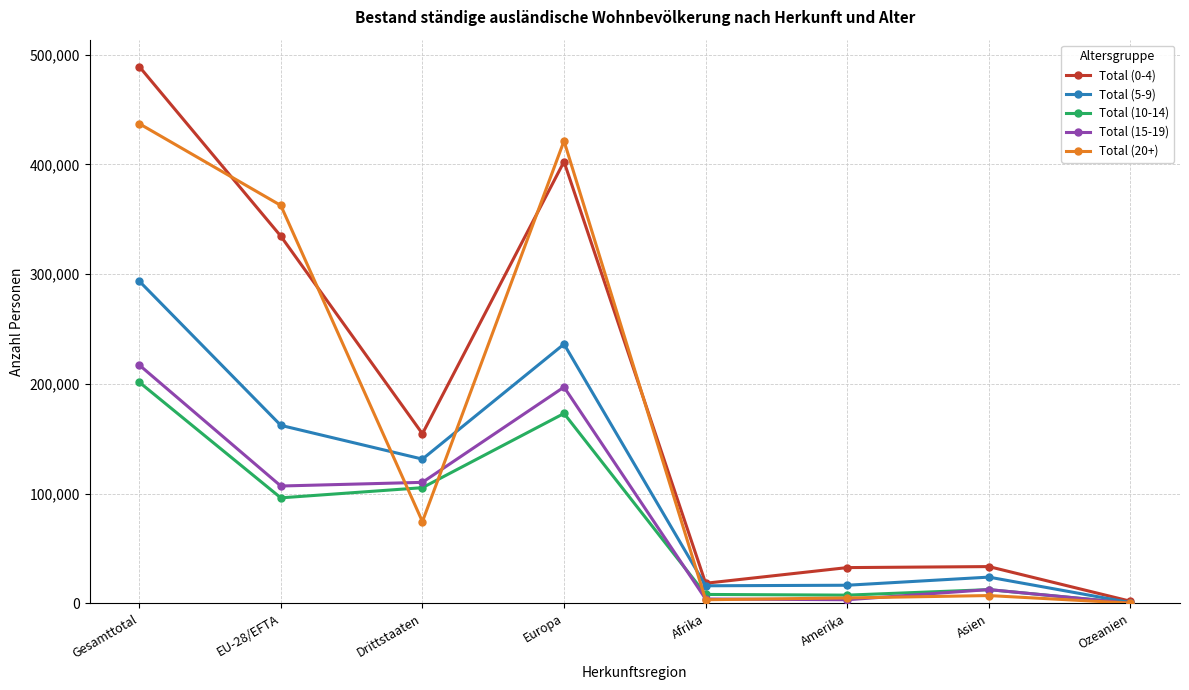

How many interior local peaks does the Total (20+) series have?

2